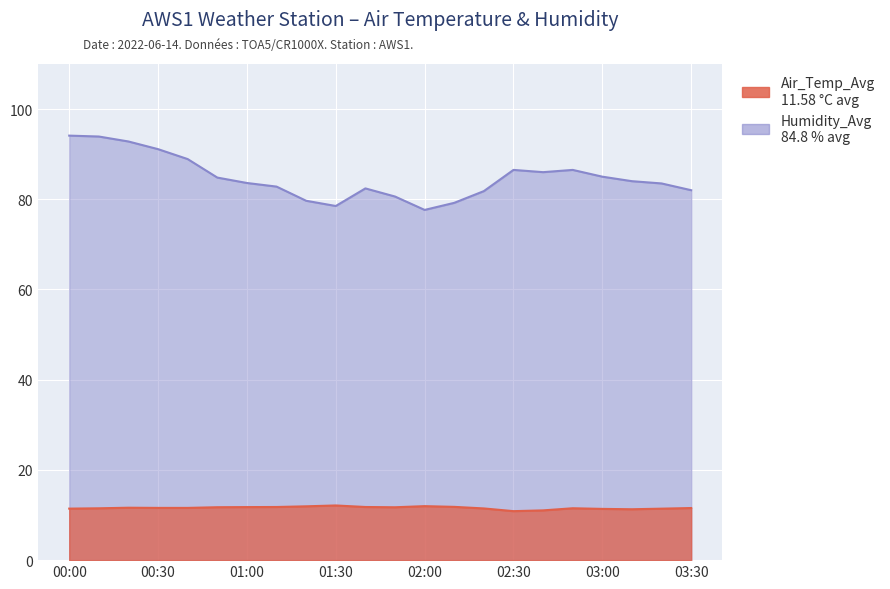

What is the lowest value of the Humidity_Avg series?

77.6